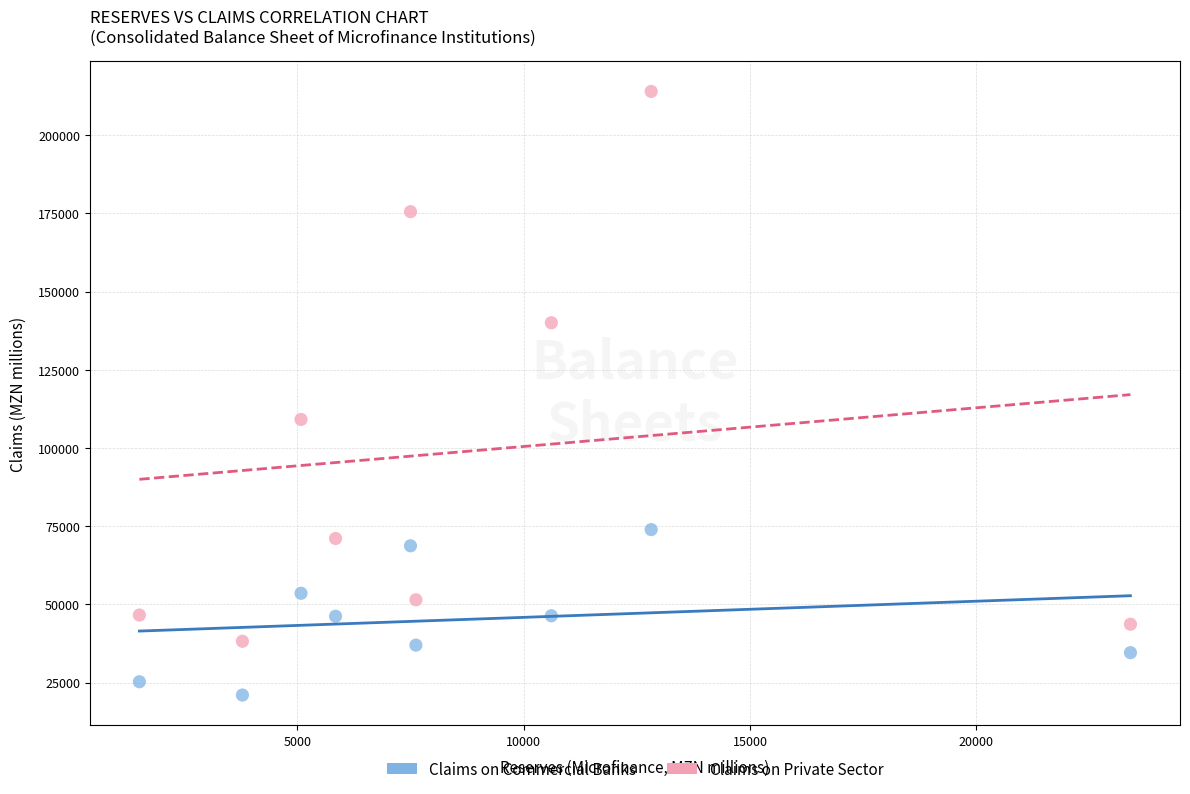

Across all data points, what is the range of X values (max minus min)?

21890.1